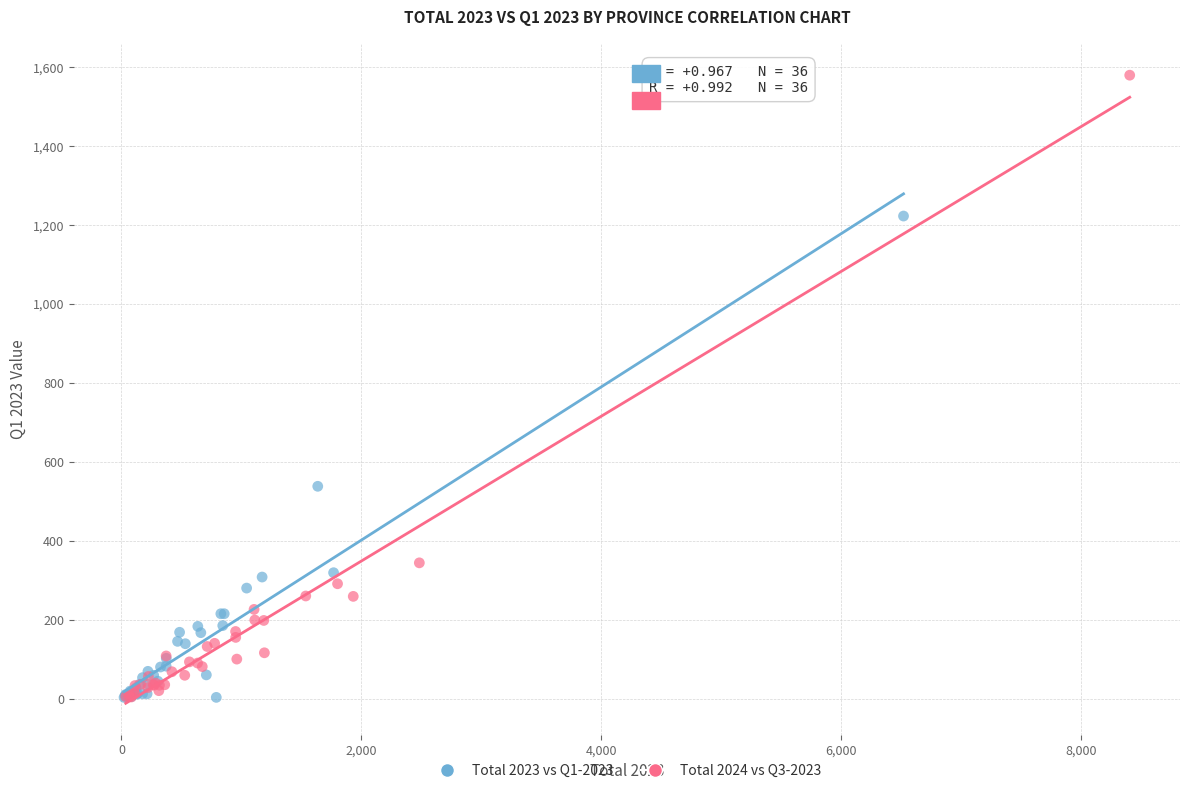

Which series has the widest spread of Y values?

Total 2024 vs Q3-2023